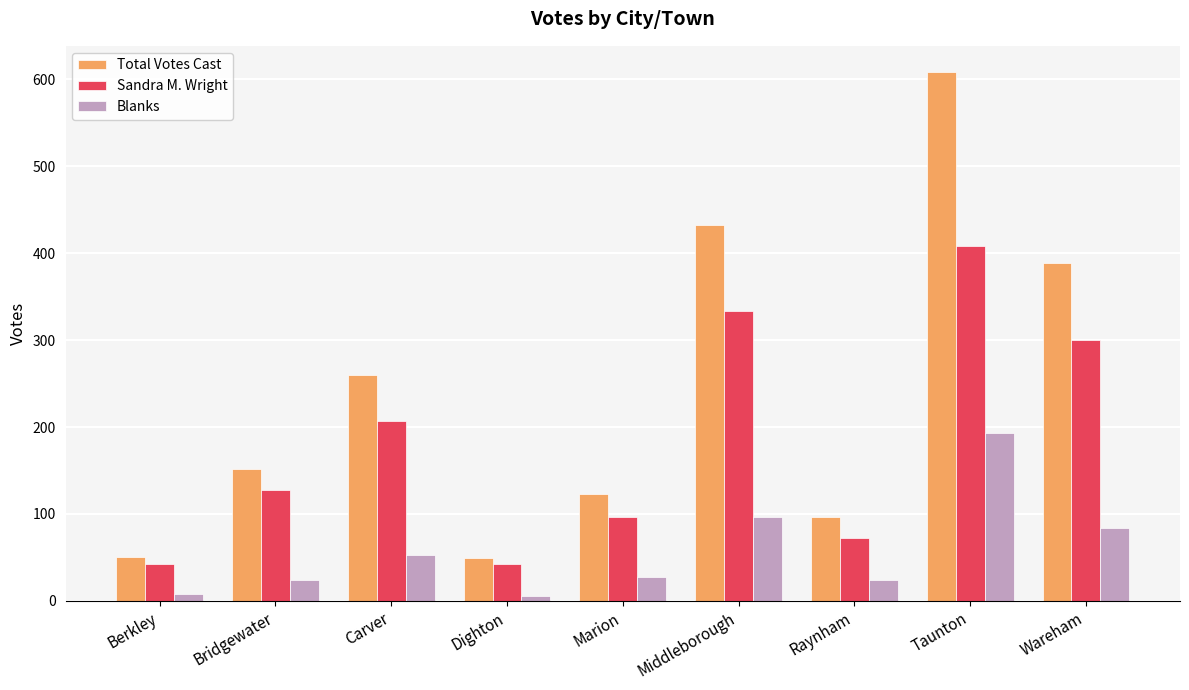

What is the total value across all series at Taunton?

1209